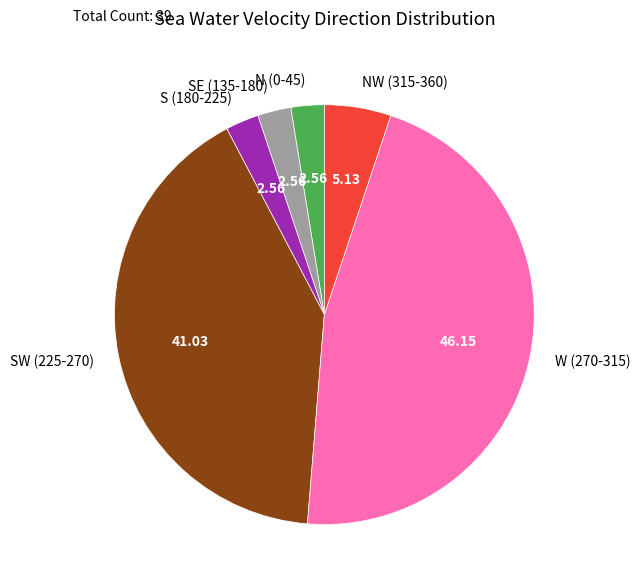

Which has a higher value, S (180-225) or W (270-315)?

W (270-315)